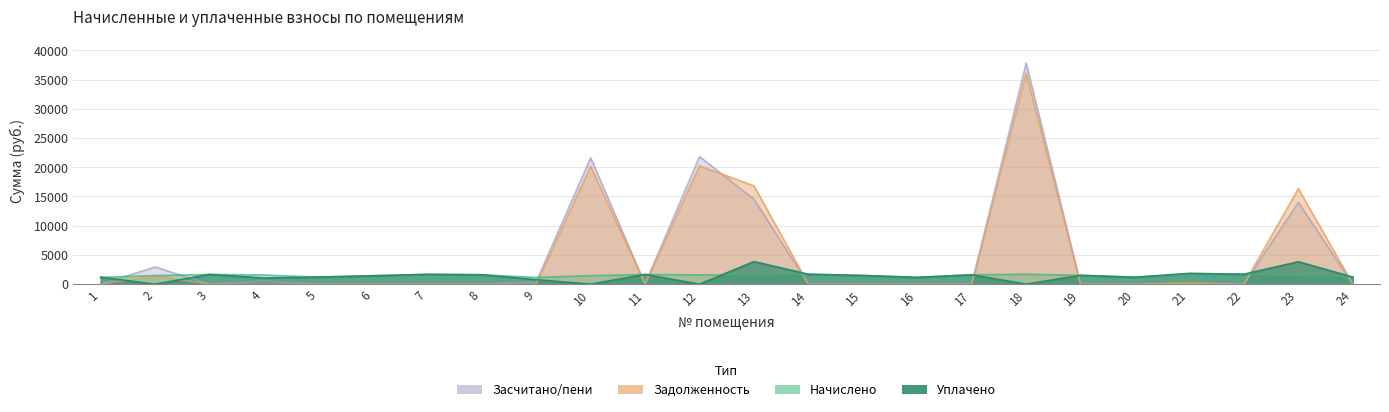

Which category has the lowest value across all series?

2